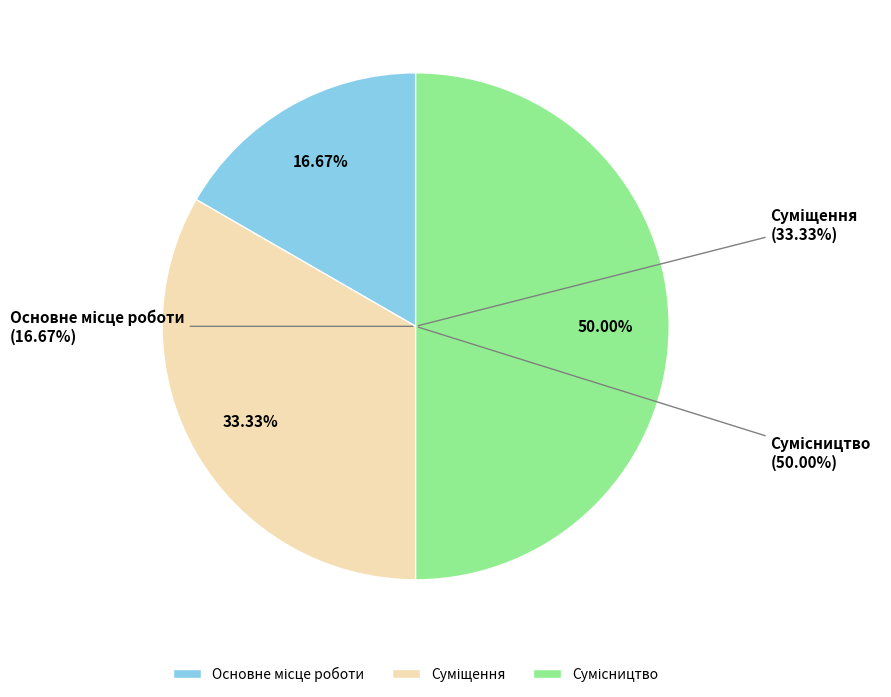

The Суміщення slice represents 33% of the pie. True or false?

True